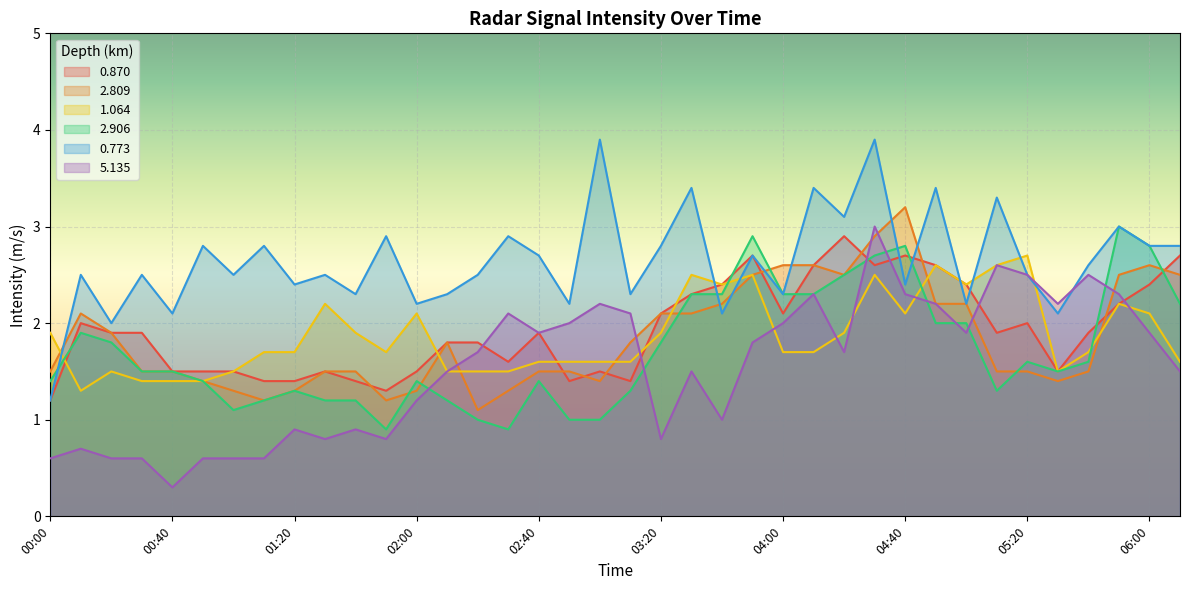

How many data points does each series have?

38